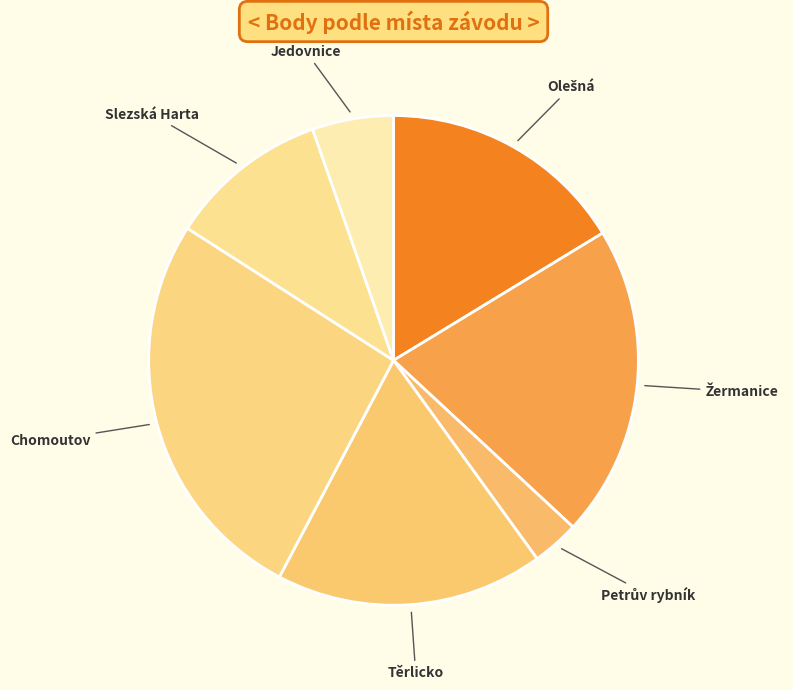

Which category has the biggest portion of the pie?

Chomoutov